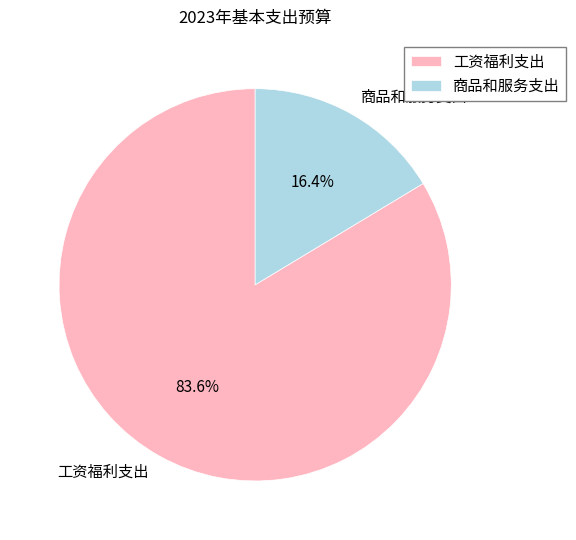

Combined, what portion of the pie is 商品和服务支出 and 工资福利支出?

100.0%